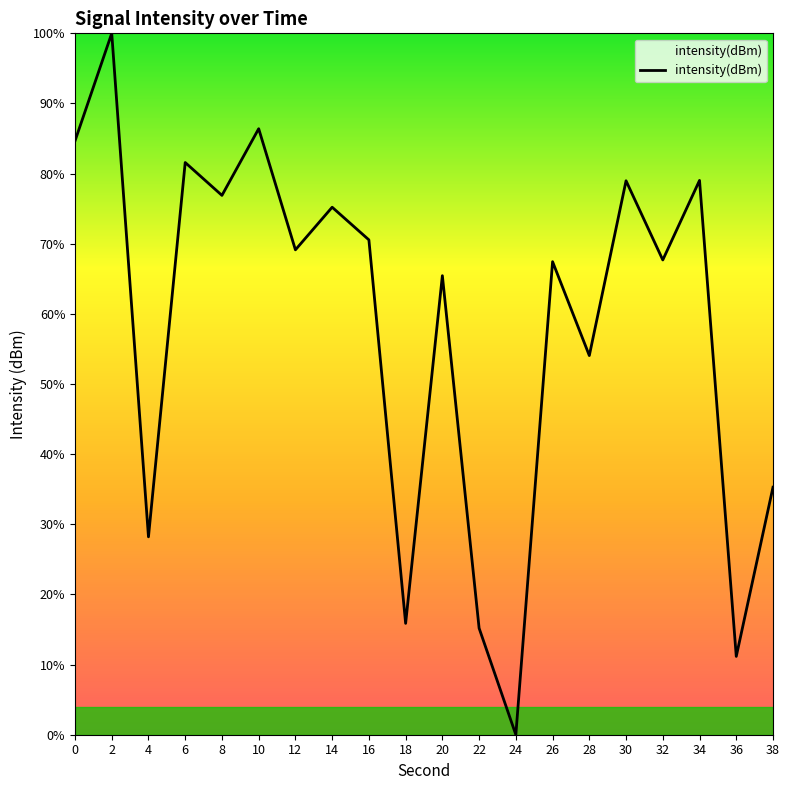

How many series are shown in this chart?

1